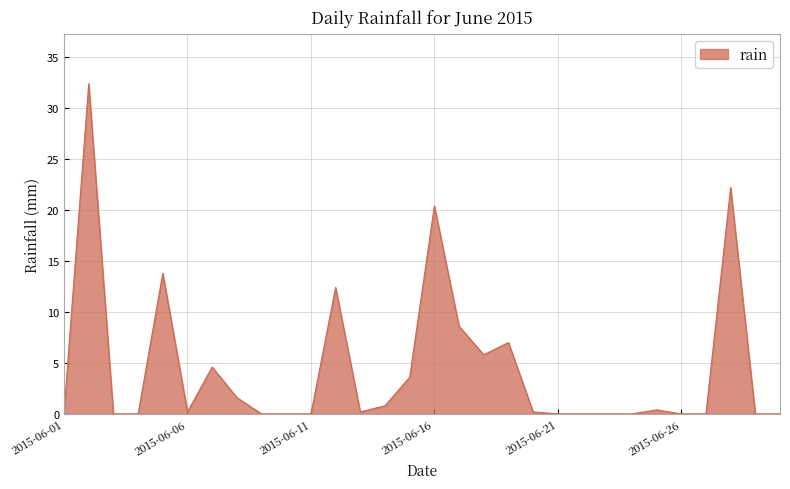

What is the difference between the maximum and minimum values?

32.4